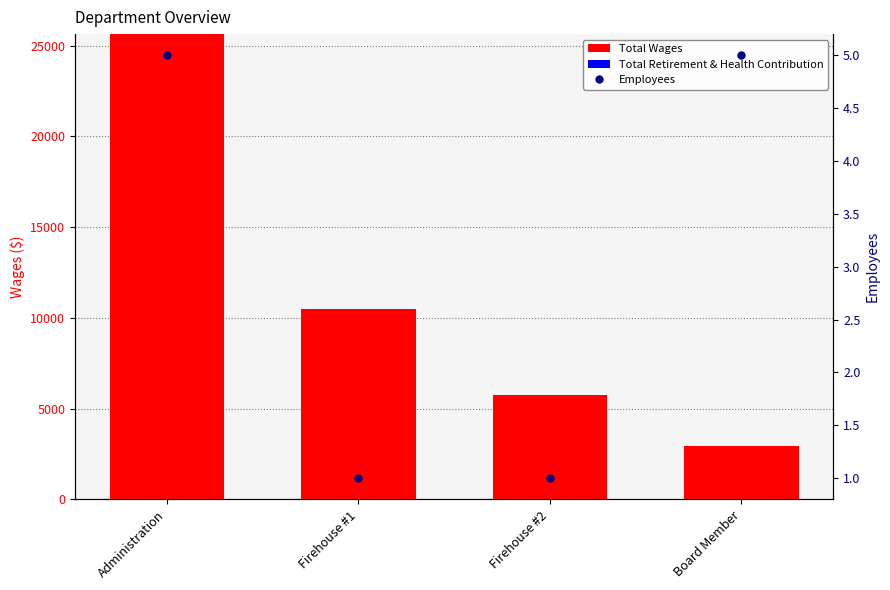

What is the approximate value of Employees at Firehouse #2?

1